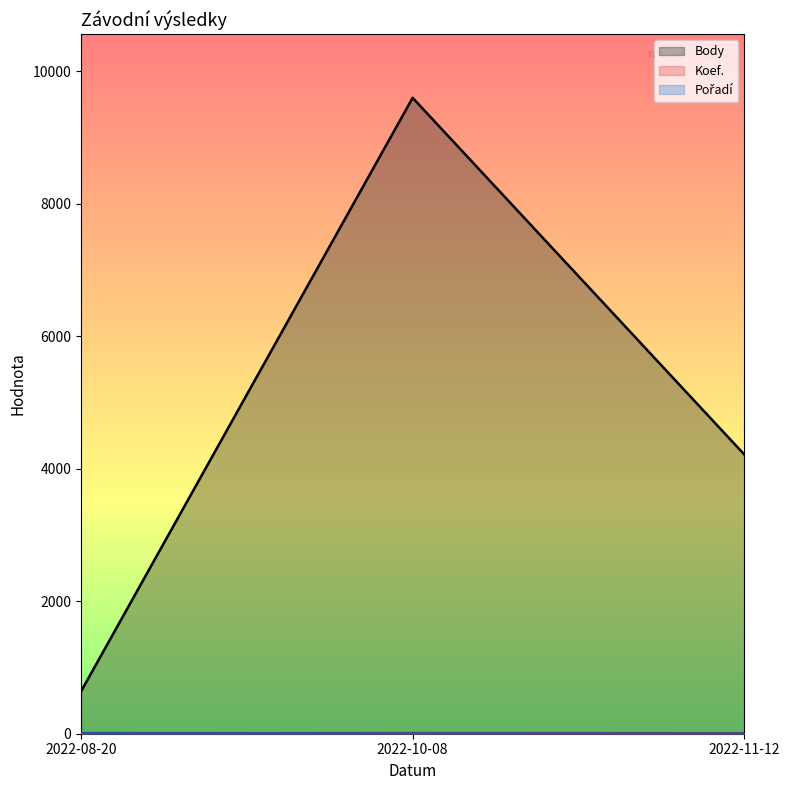

Count the Koef. values in the range 1 to 12.

3